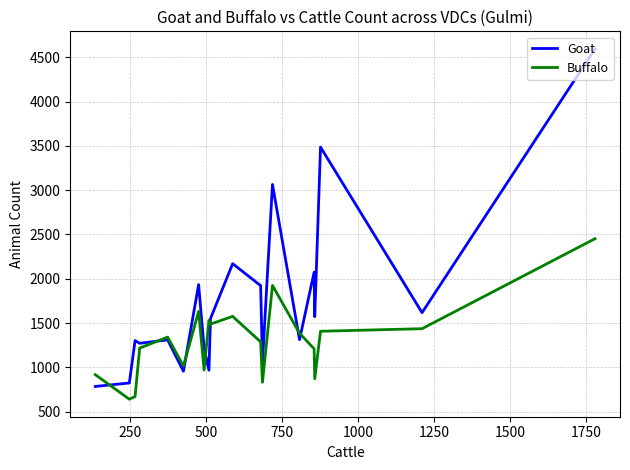

How many lines are shown in the chart?

2